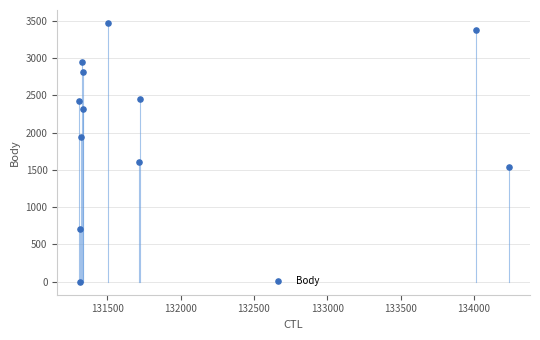

What is the average Y value?

2132